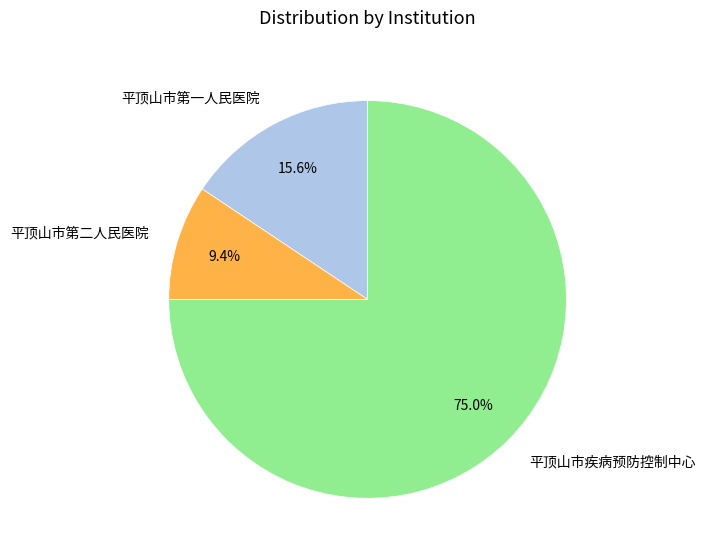

To the nearest percent, what is the difference between the 平顶山市第一人民医院 and 平顶山市第二人民医院 slice percentages?

6%